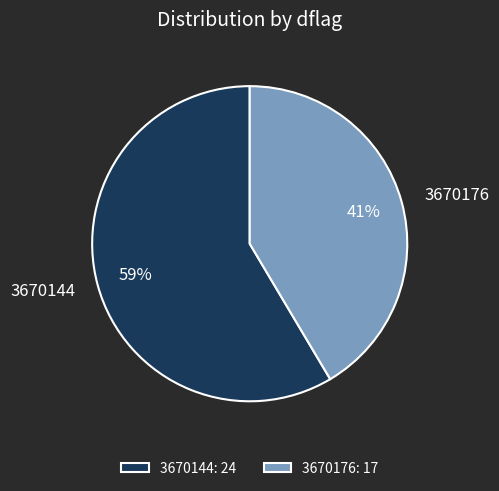

True or false: 3670144 accounts for 70% of the total.

False